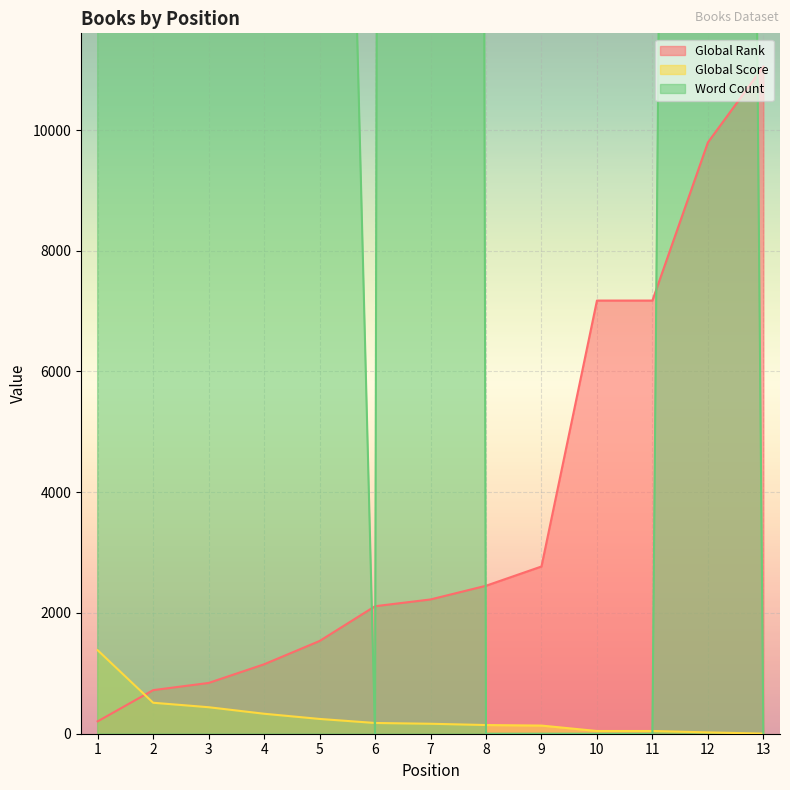

Reading left to right, what are all the values shown in this chart?

Global Rank: 205	722	841	1150	1536	2112	2224	2451	2770	7175	7175	9794	11049
Global Score: 1383	513	439	331	245	178	165	144	135	45	45	22	2
Word Count: 100000	62000	58000	47000	36000	0	392000	0	0	0	0	104000	0